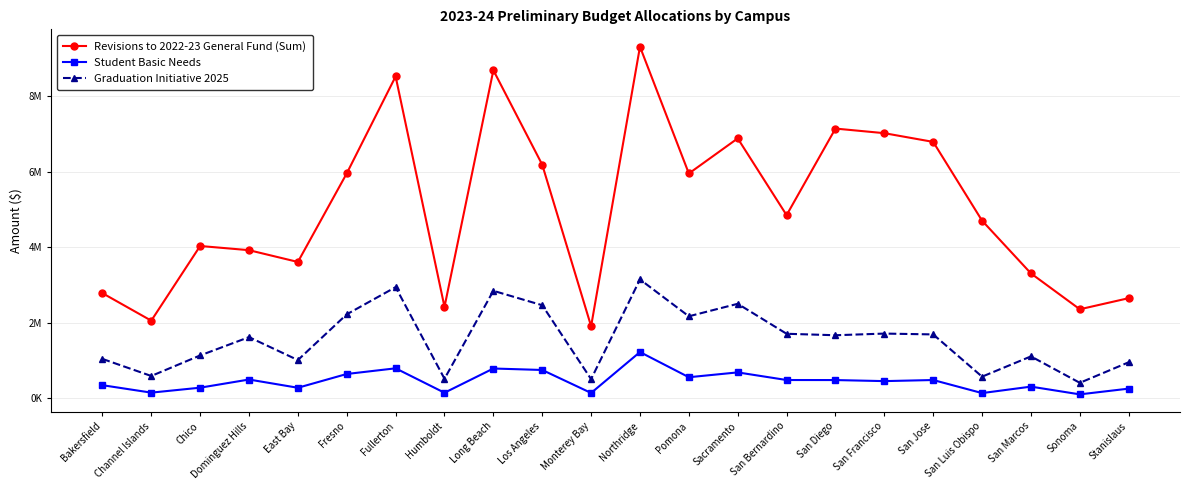

True or false: Student Basic Needs has more than 1 interior local peaks.

True